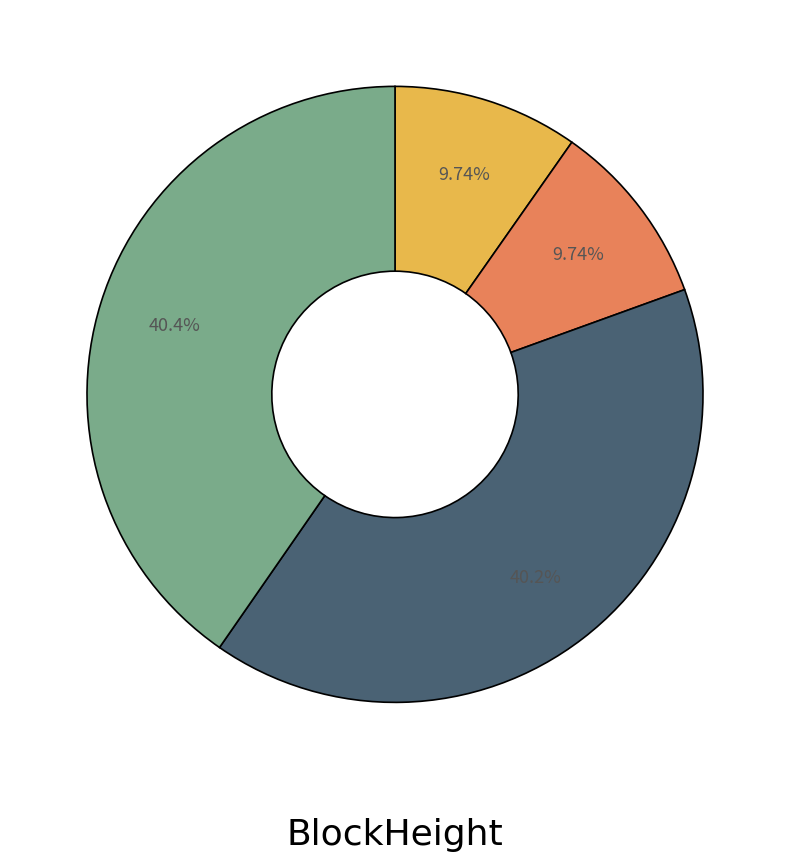

Is there a majority slice in this chart?

No